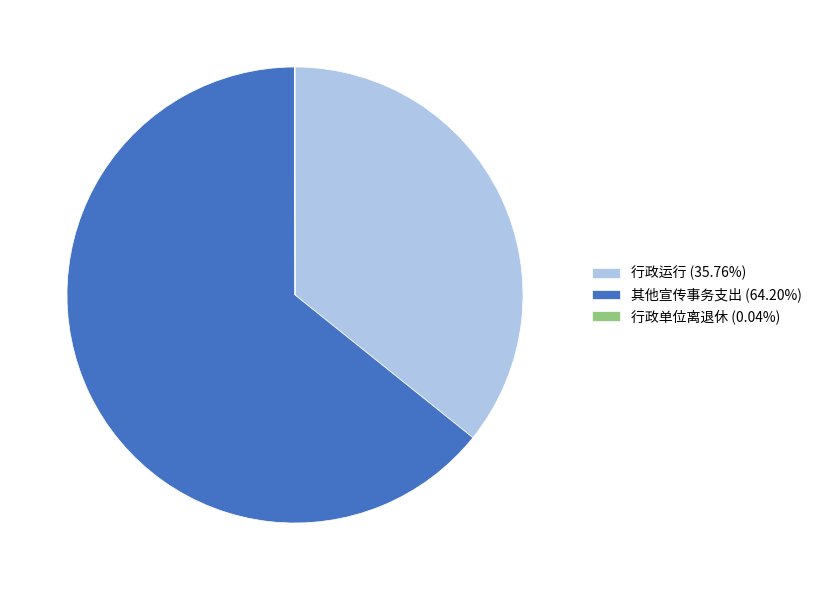

Is the sum of 行政运行 (35.76%) and 其他宣传事务支出 (64.20%) greater than half?

Yes